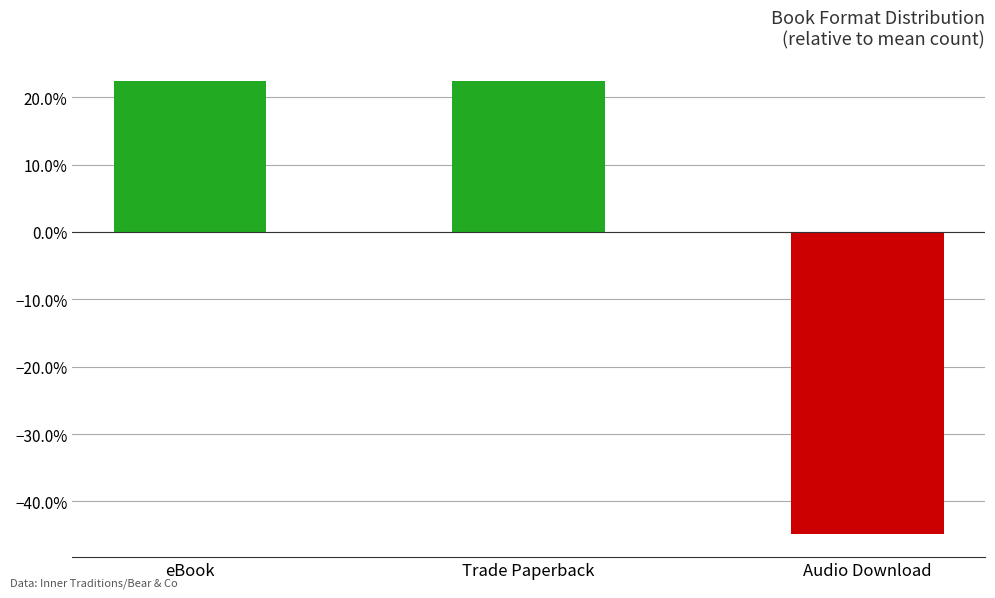

What is the value of the 1st bar from the left?

0.2